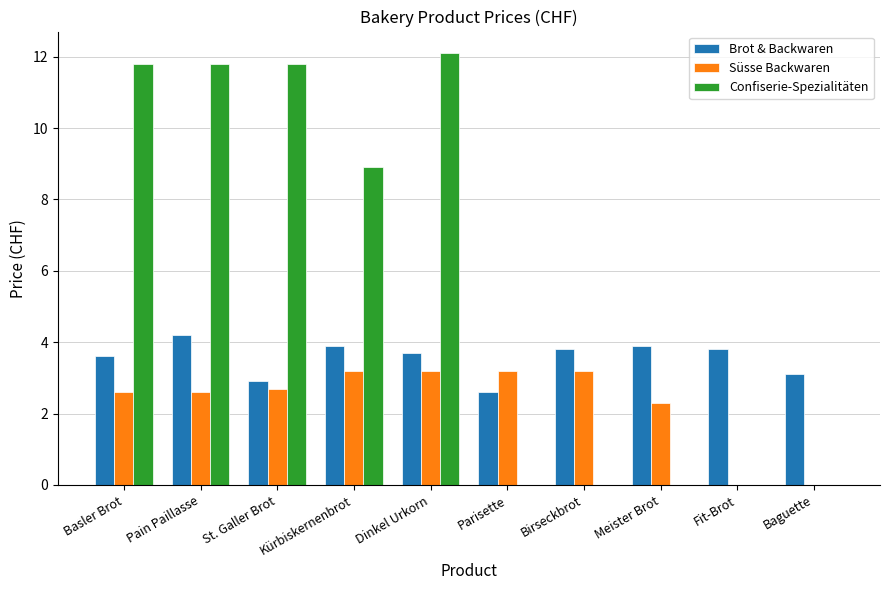

Which series changed the most between Basler Brot and Fit-Brot?

Confiserie-Spezialitäten